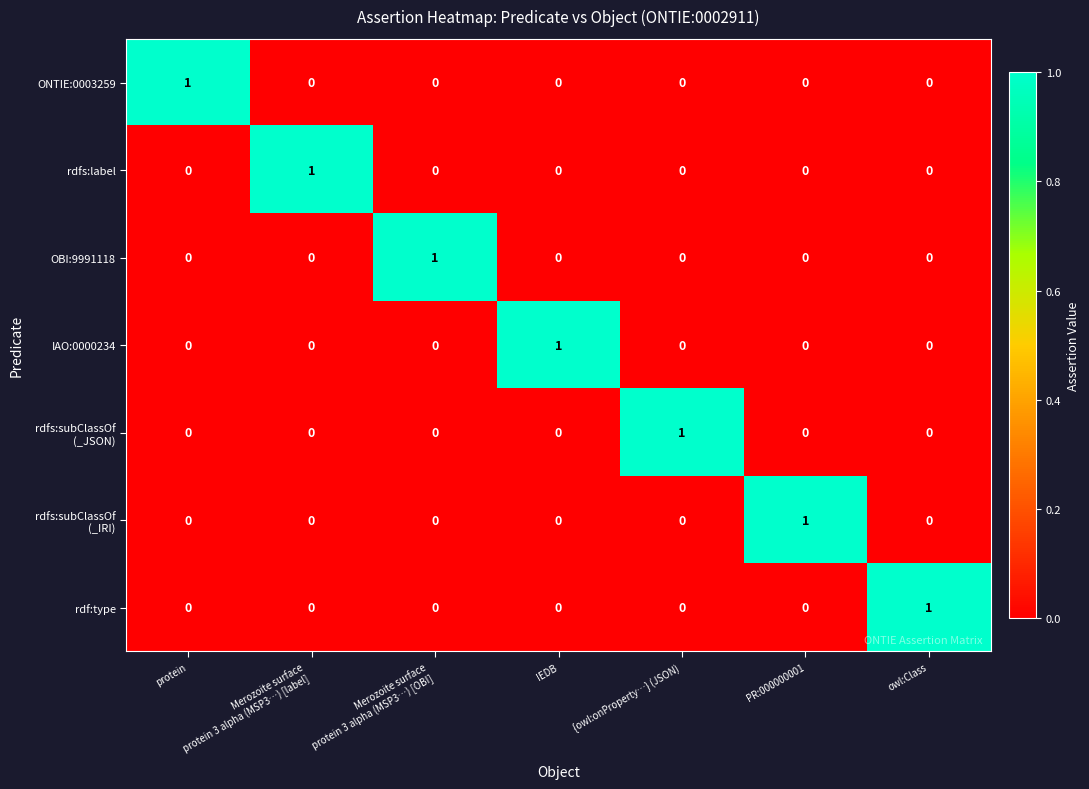

How many OBI:9991118 values are between 0 and 1?

7